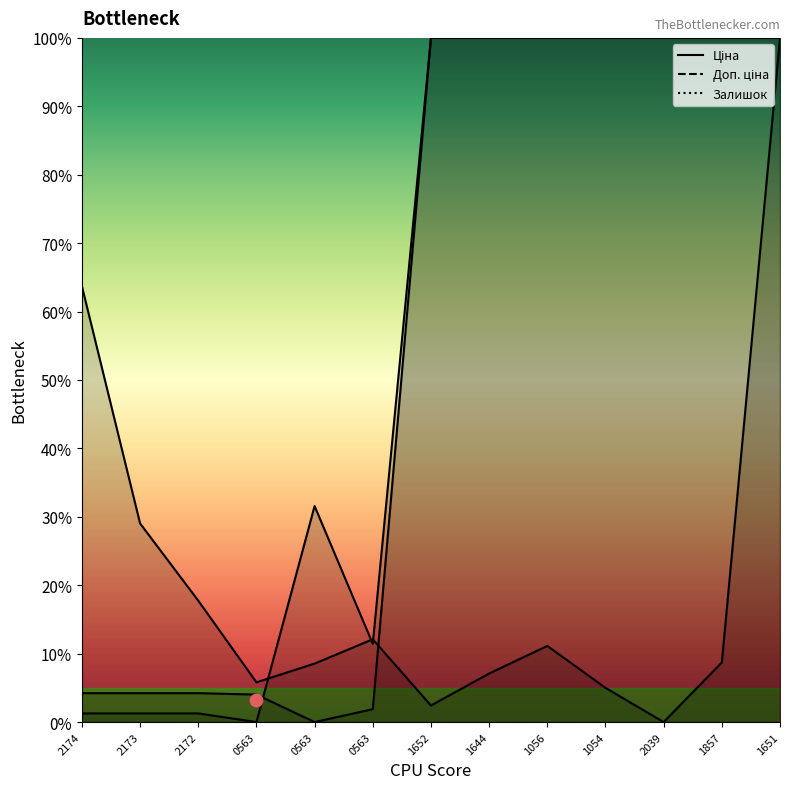

Which series has the largest total across all categories?

Доп. ціна